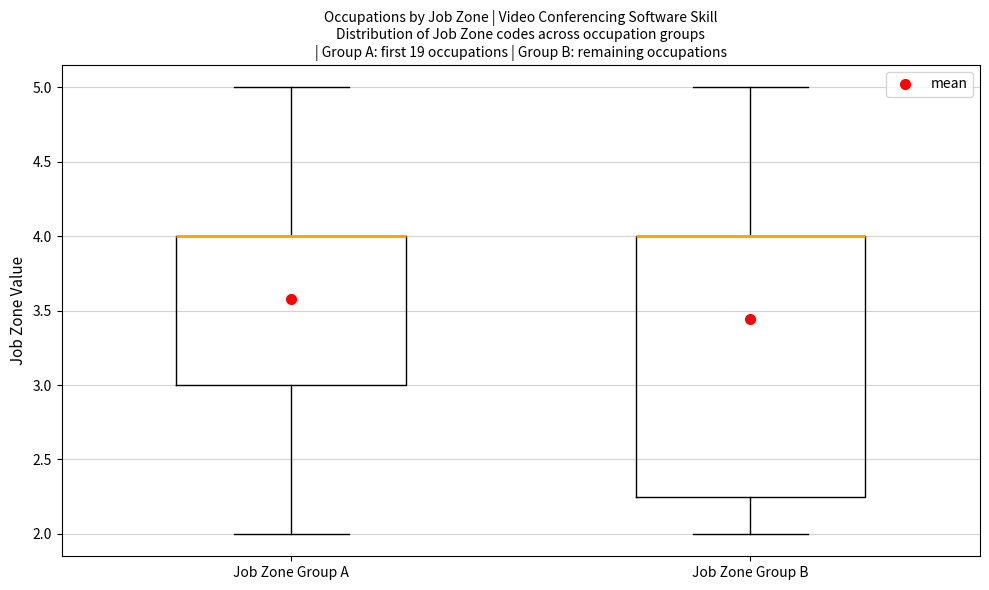

Where does the upper whisker of the box for Job Zone Group A end on the y-axis? The values are not printed on the chart, so give them approximately, as read against the axis.

5.00